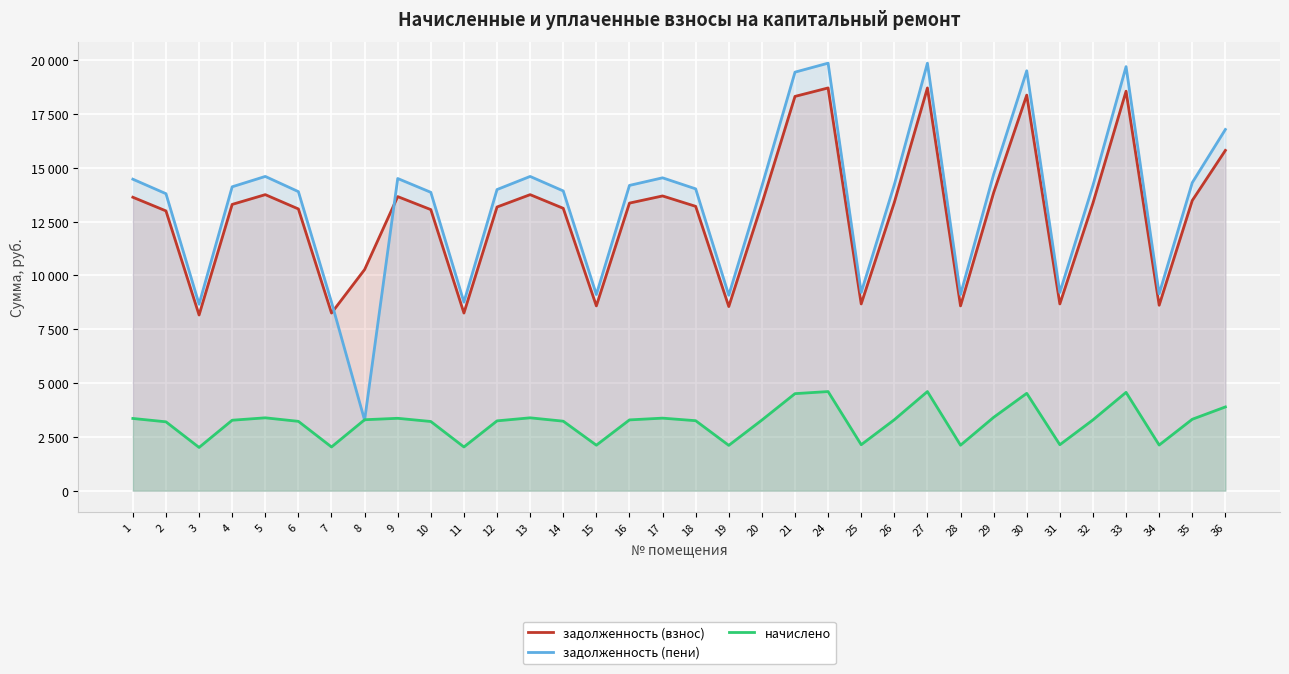

Does the chart display data point markers on the line(s)?

No